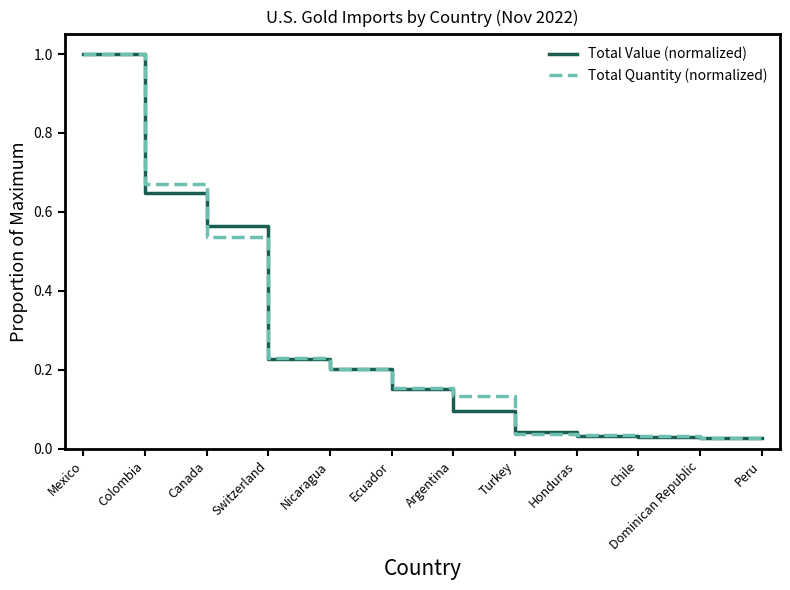

At which category is the sum across all series the highest?

Mexico